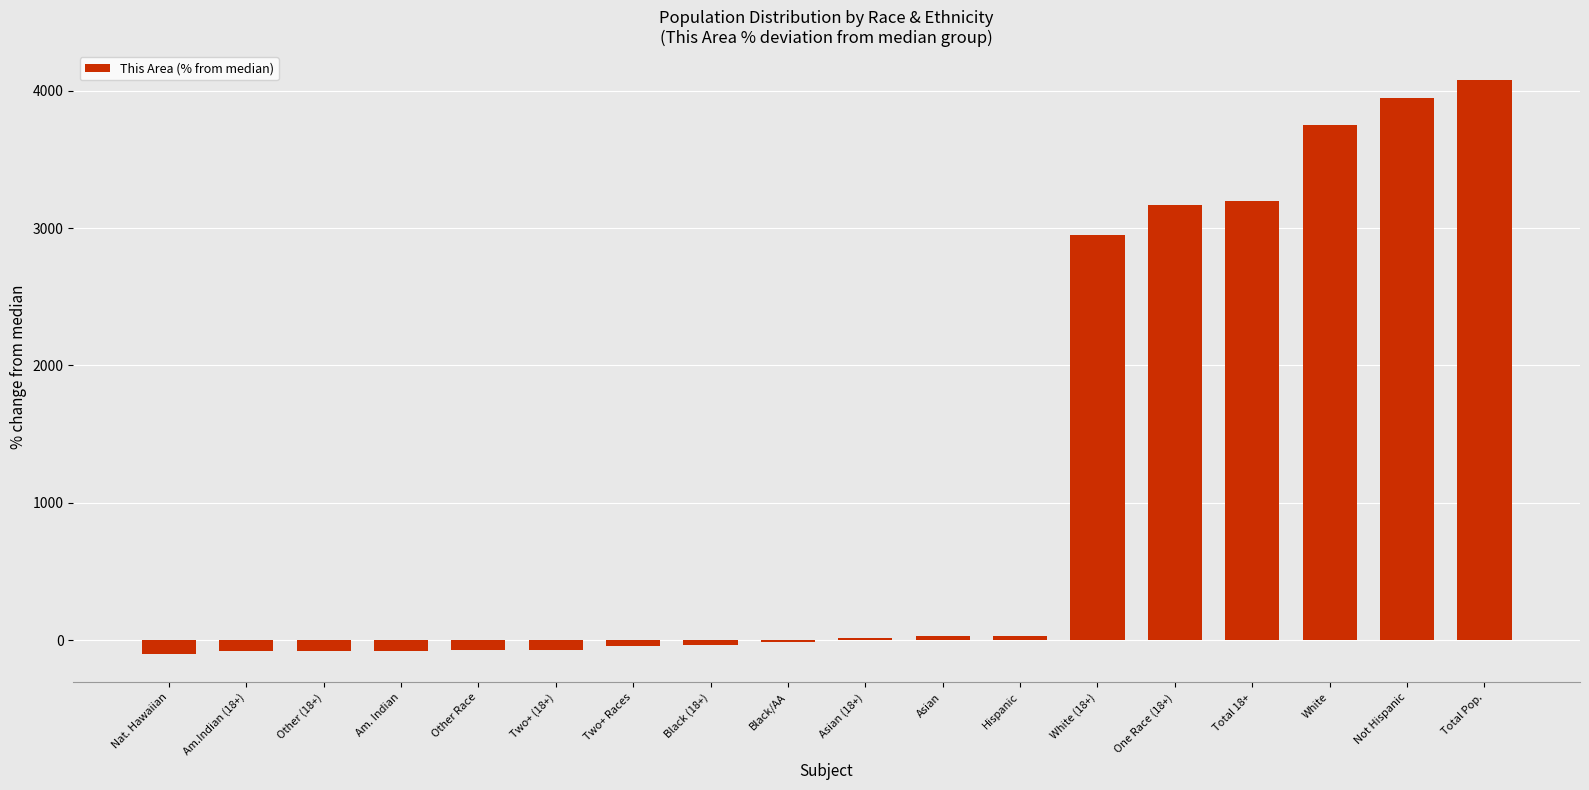

How many bars are there in total?

18